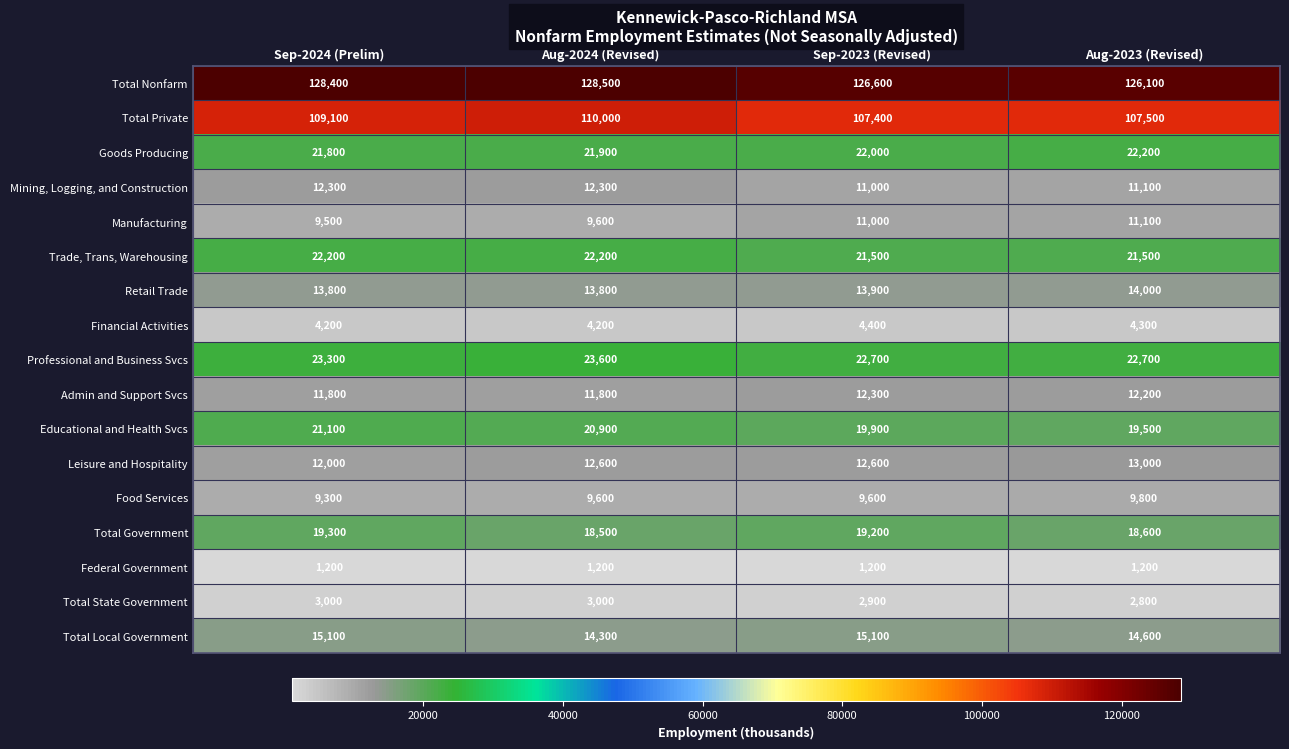

What is the highest value of the Mining, Logging, and Construction series?

12300